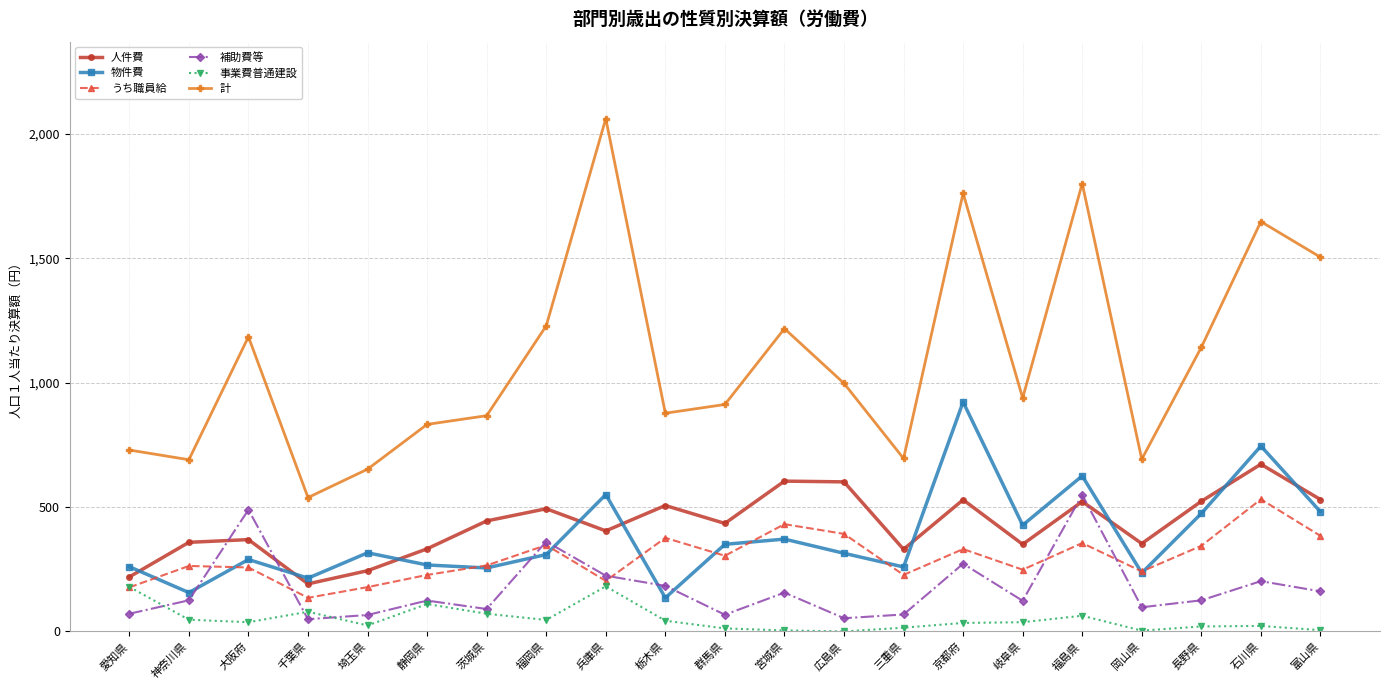

Which category has the highest value in the うち職員給 series?

石川県